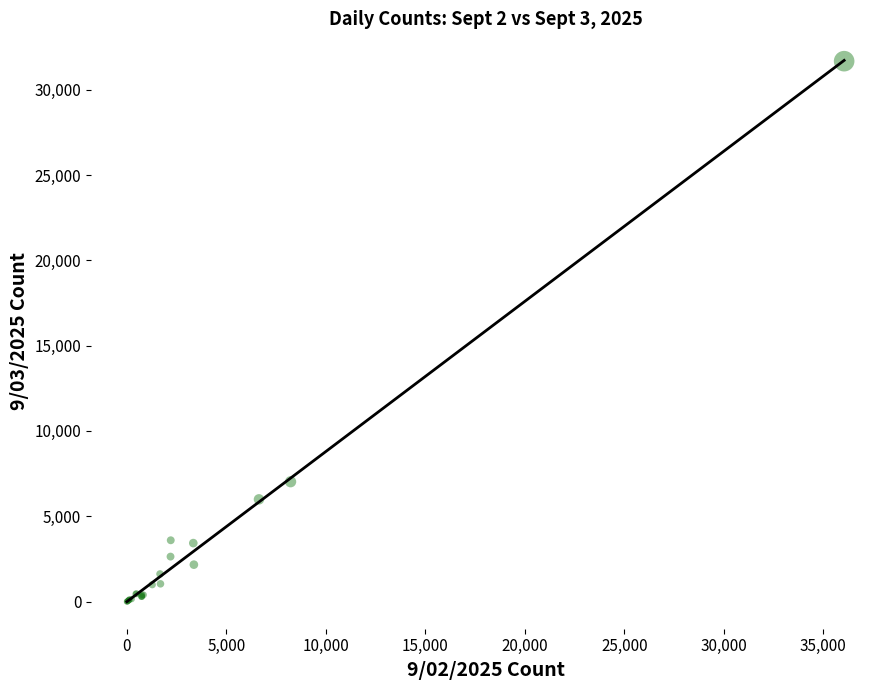

What Y value in the scatter plot is closest to 15836?

7025